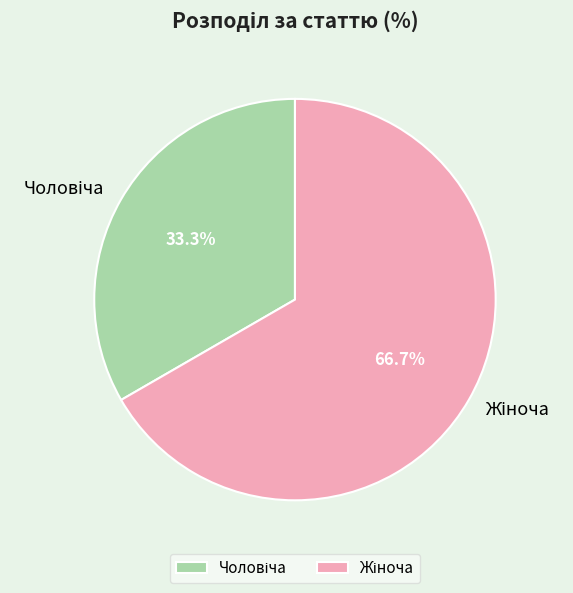

Count the number of slices in the pie.

2